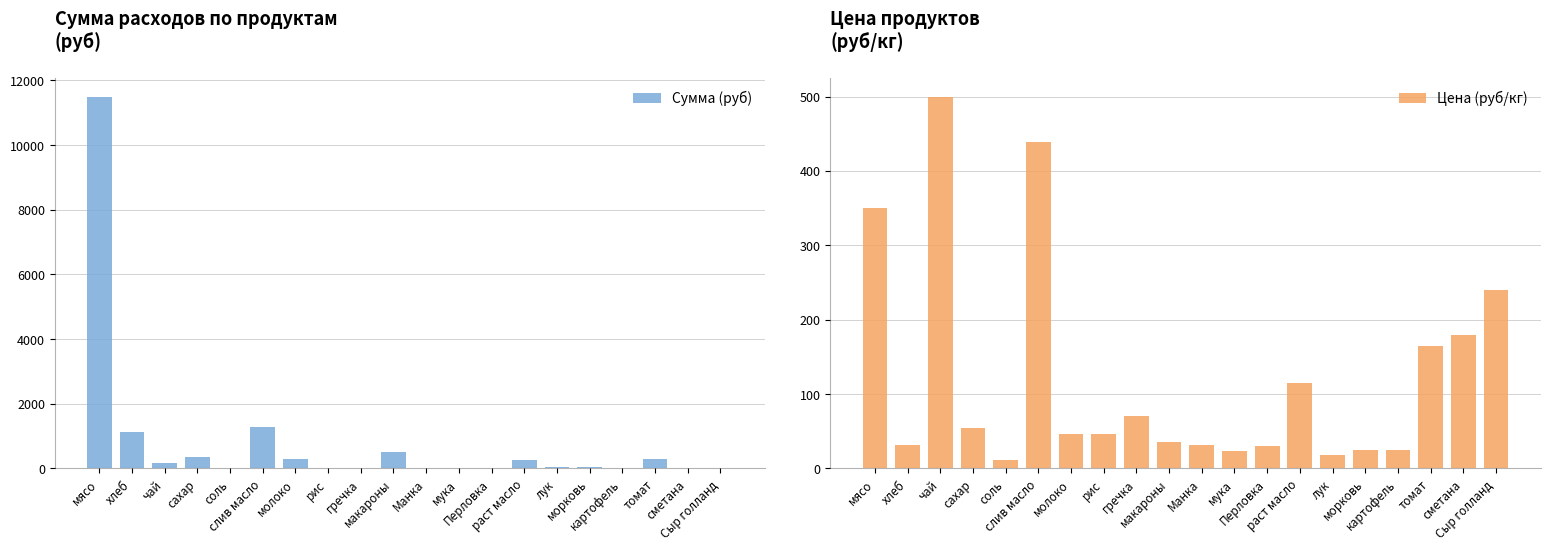

Reading left to right, extract all data points from this chart.

Сумма (руб): мясо=11497.5	хлеб=1112.8	чай=182.5	сахар=341.3	соль=13.1	слив масло=1281.6	молоко=291.6	рис=0.0	гречка=0.0	макароны=511.0	Манка=0.0	мука=26.3	Перловка=0.0	раст масло=251.8	лук=59.1	морковь=45.6	картофель=0.0	томат=299.8	сметана=0.0	Сыр голланд=0.0
Цена (руб/кг): мясо=350.0	хлеб=31.4	чай=500.0	сахар=55.0	соль=12.0	слив масло=438.9	молоко=47.0	рис=47.0	гречка=70.0	макароны=35.0	Манка=32.0	мука=24.0	Перловка=30.0	раст масло=115.0	лук=18.0	морковь=25.0	картофель=25.0	томат=164.3	сметана=180.0	Сыр голланд=240.0